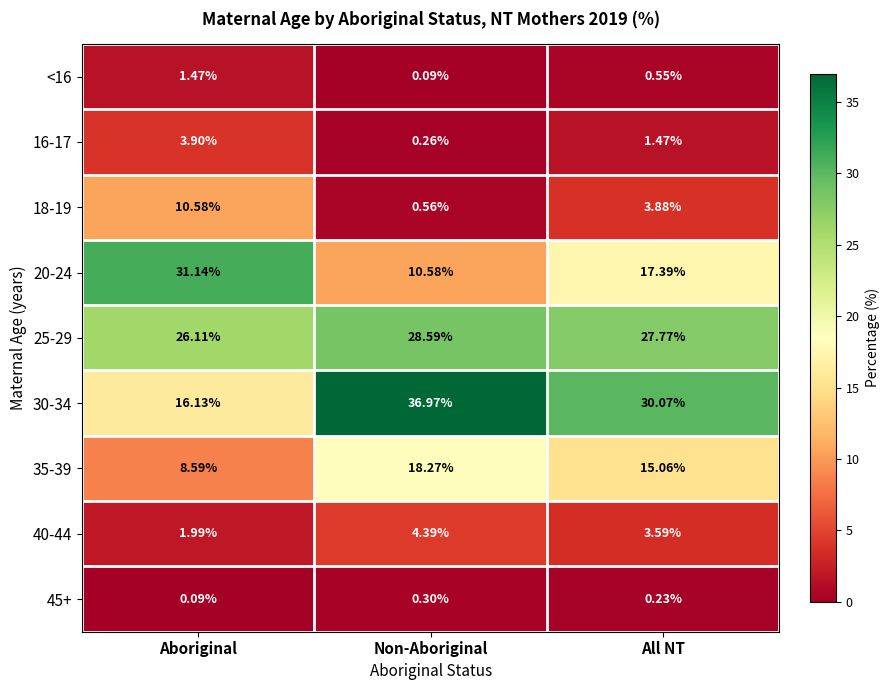

How many series are shown in this chart?

9